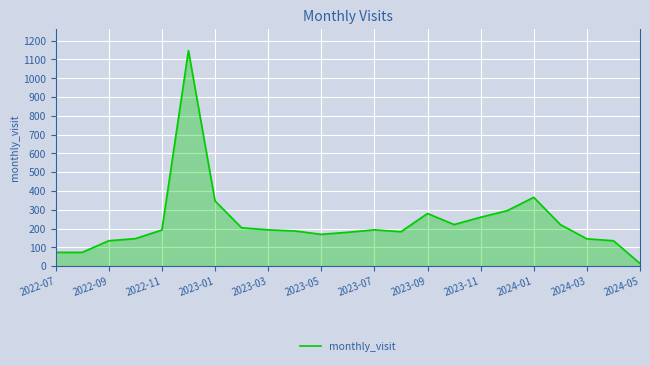

What is the greatest value displayed?

1147